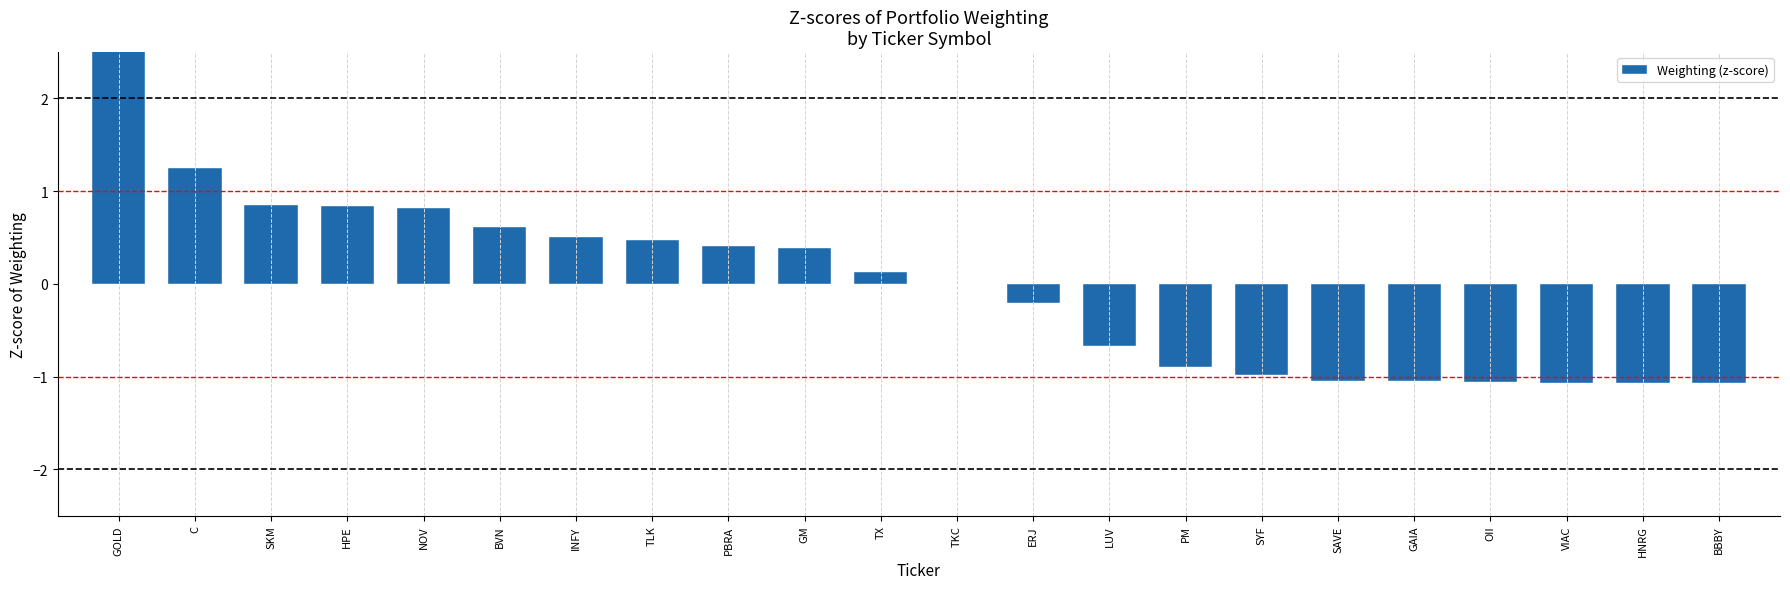

At which label does the data first exceed 0?

GOLD